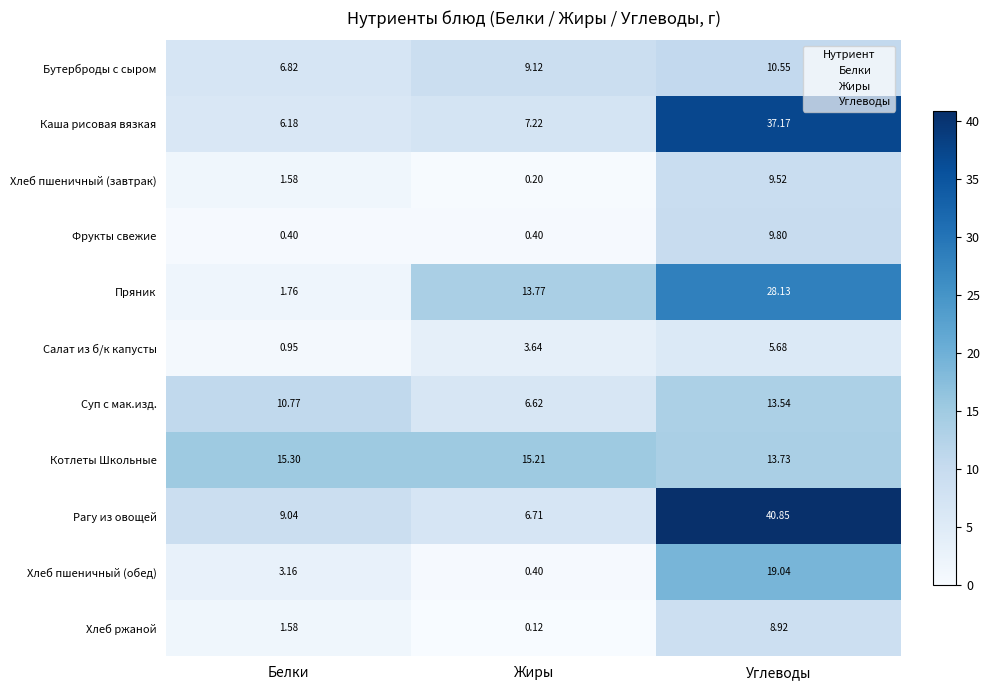

Which category has the highest value in the Рагу из овощей series?

Углеводы